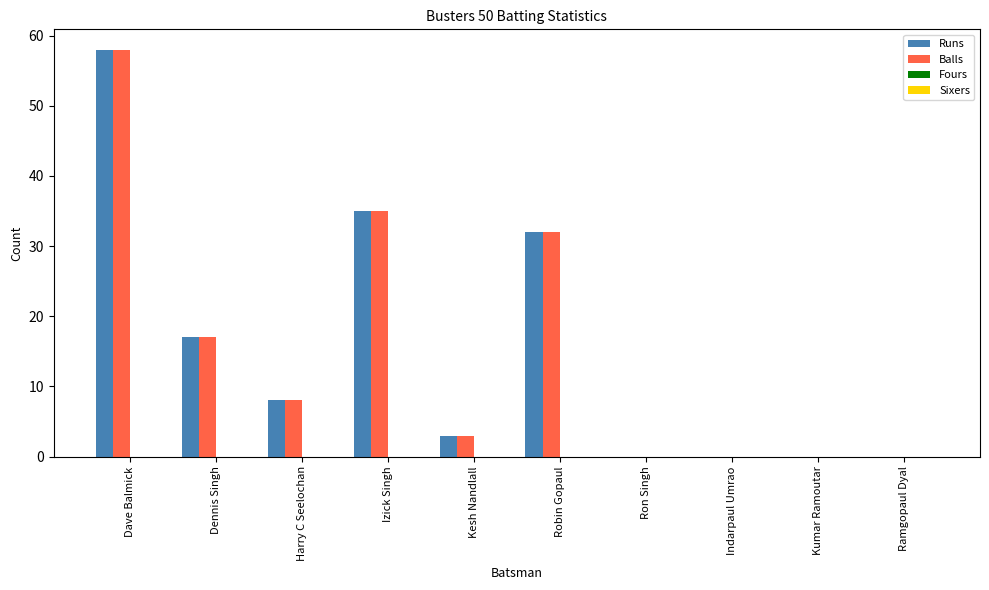

What is the sum of the Balls values at Dennis Singh and Ramgopaul Dyal?

17